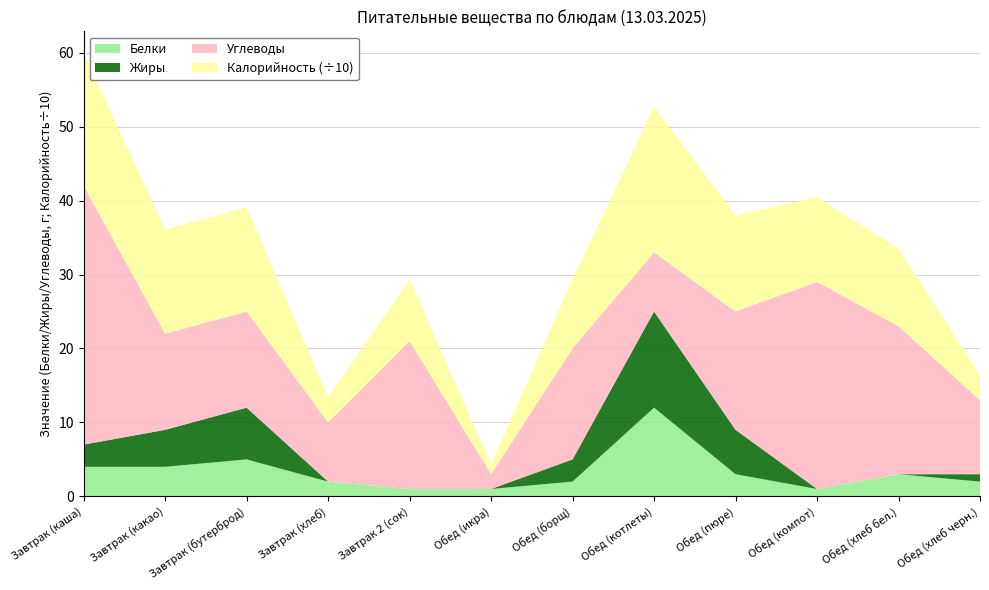

Reading left to right, transcribe all the data shown in this chart.

Белки: 4.0	4.0	5.0	2.0	1.0	1.0	2.0	12.0	3.0	1.0	3.0	2.0
Жиры: 3.0	5.0	7.0	0.0	0.0	0.0	3.0	13.0	6.0	0.0	0.0	1.0
Углеводы: 35.0	13.0	13.0	8.0	20.0	2.0	15.0	8.0	16.0	28.0	20.0	10.0
Калорийность (÷10): 17.9	14.1	14.1	3.4	8.4	1.3	9.4	19.7	13.0	11.5	10.5	3.4